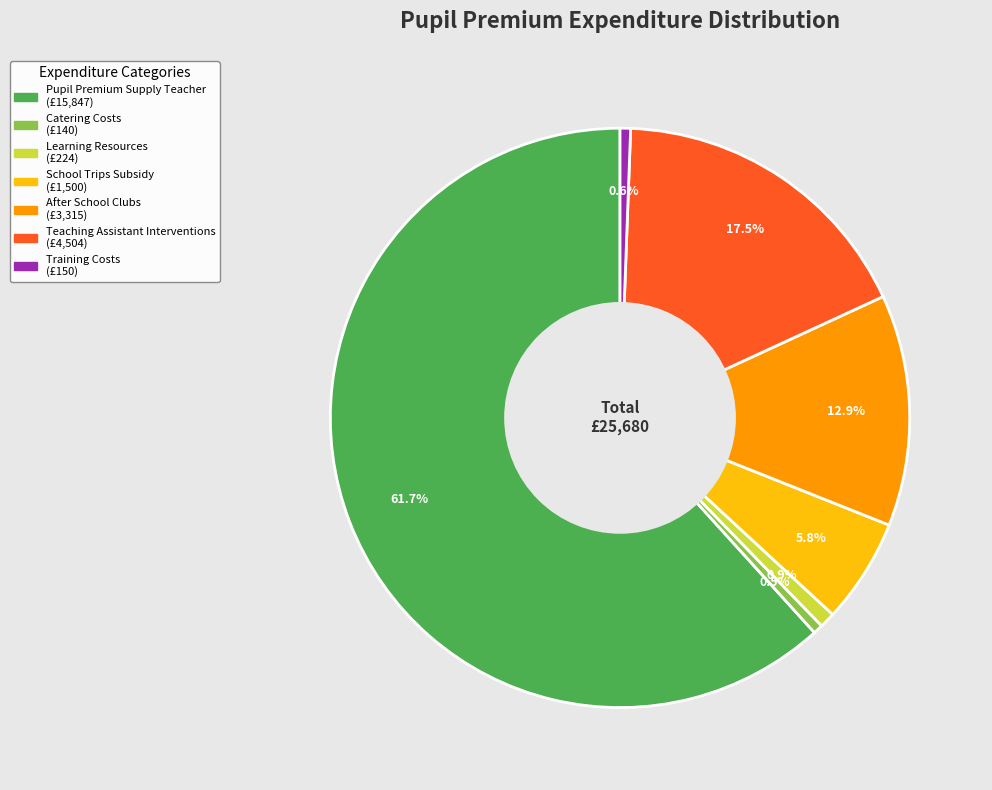

What is the largest slice in the pie chart?

Pupil Premium Supply Teacher